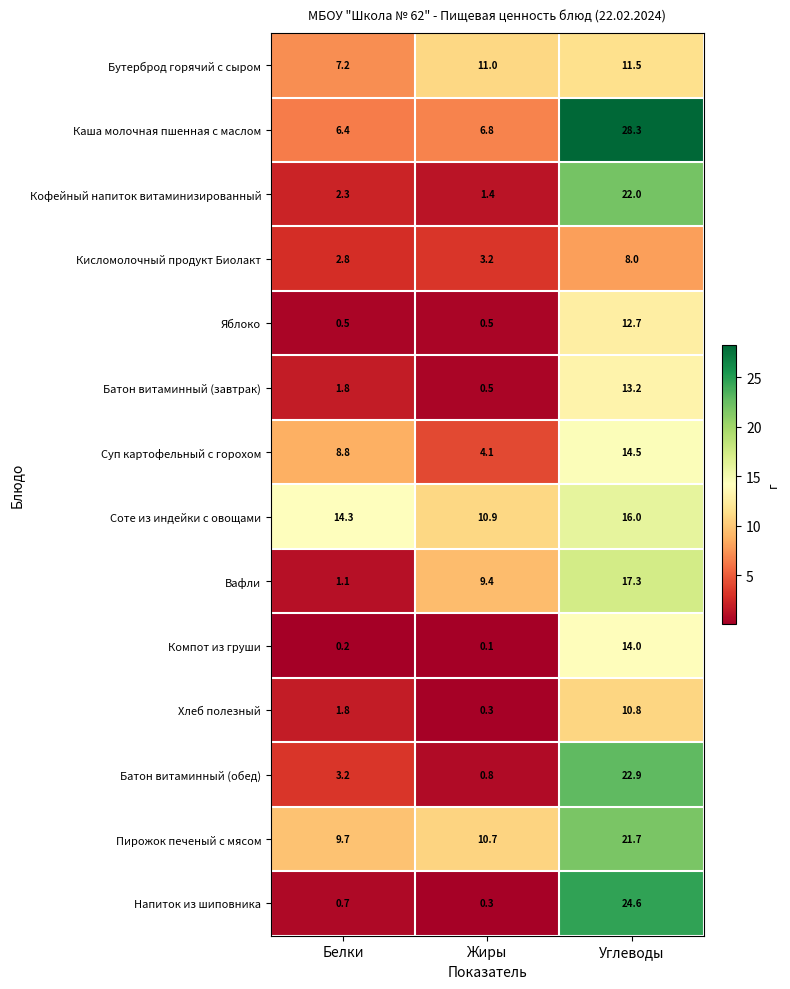

At which label is Компот из груши closest to 7?

Белки